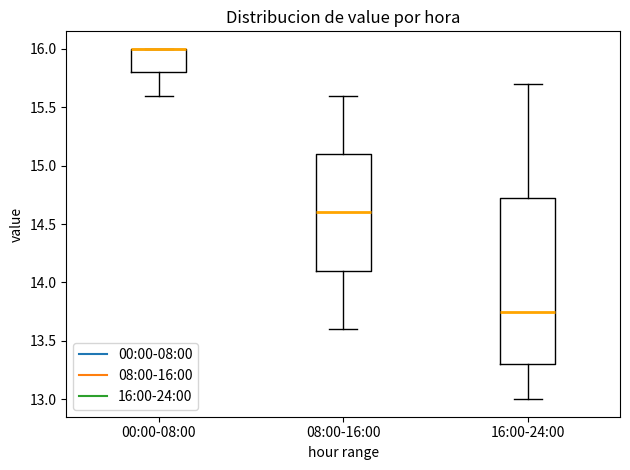

Where does the lower whisker of the box for 00:00-08:00 end on the y-axis? The values are not printed on the chart, so give them approximately, as read against the axis.

15.60